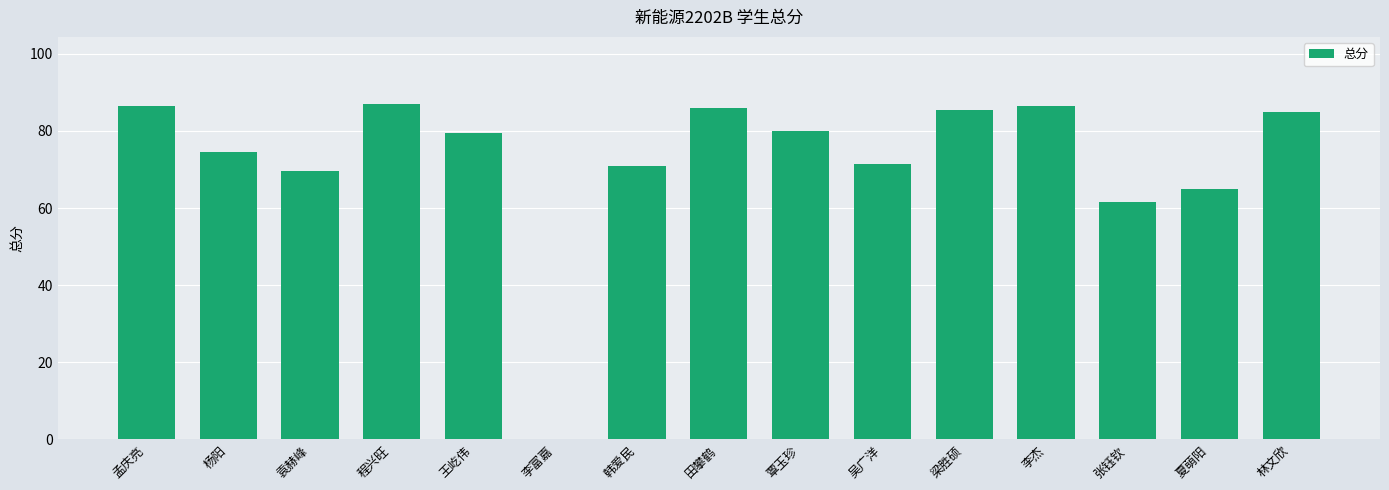

What is the difference between the values at 梁胜硕 and 李杰?

1.0